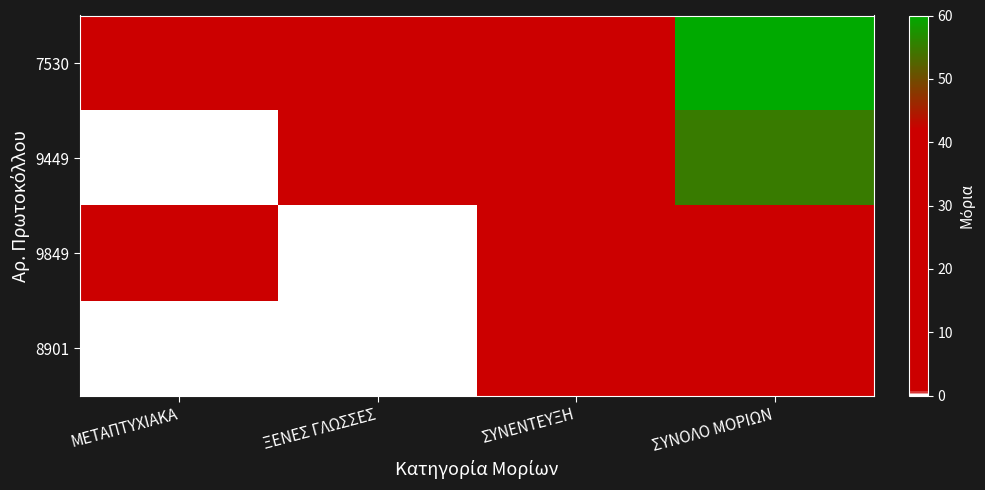

What is the total value across all series at ΣΥΝΟΛΟ ΜΟΡΙΩΝ?

180